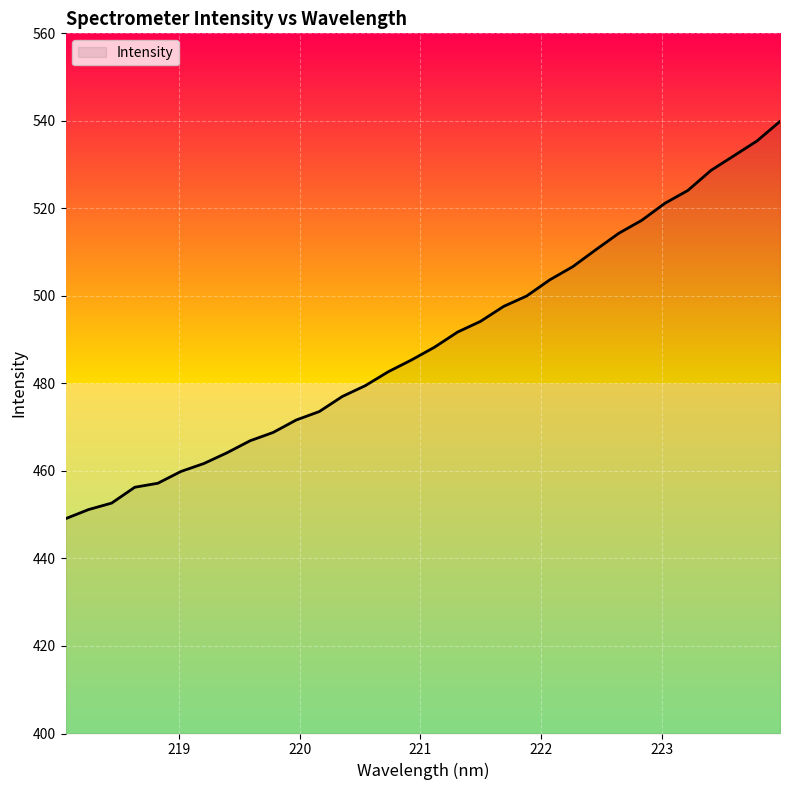

What is the maximum value shown in the chart?

539.9